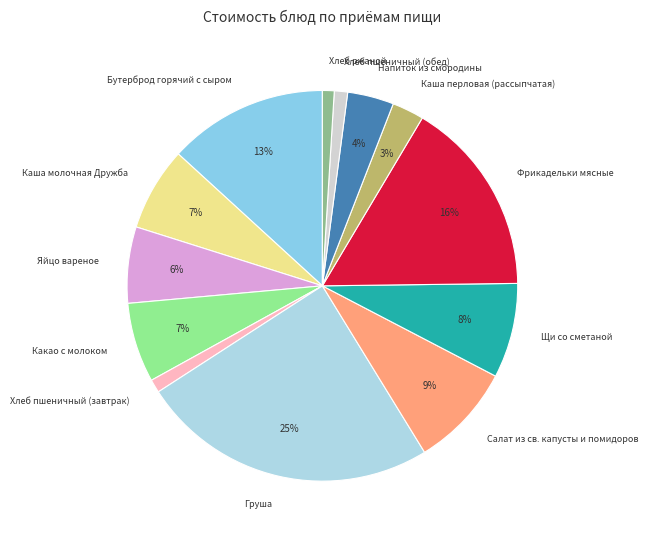

To the nearest percent, what percentage of the pie is Яйцо вареное?

6%